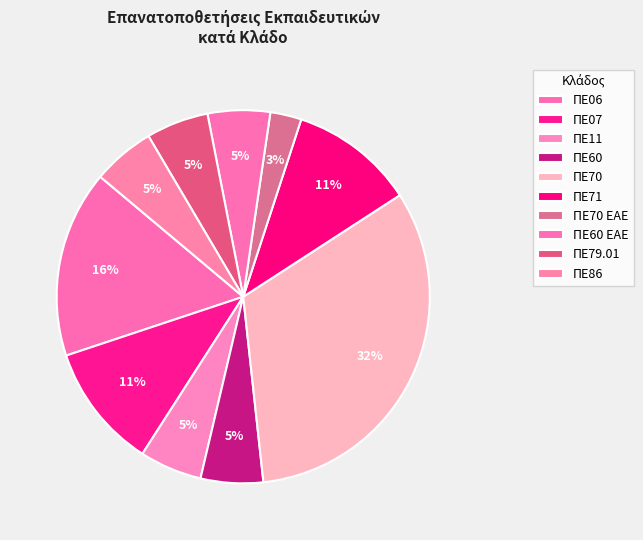

Rank the categories by value from lowest to highest.

ΠΕ70 ΕΑΕ, ΠΕ11, ΠΕ60, ΠΕ60 ΕΑΕ, ΠΕ79.01, ΠΕ86, ΠΕ07, ΠΕ71, ΠΕ06, ΠΕ70